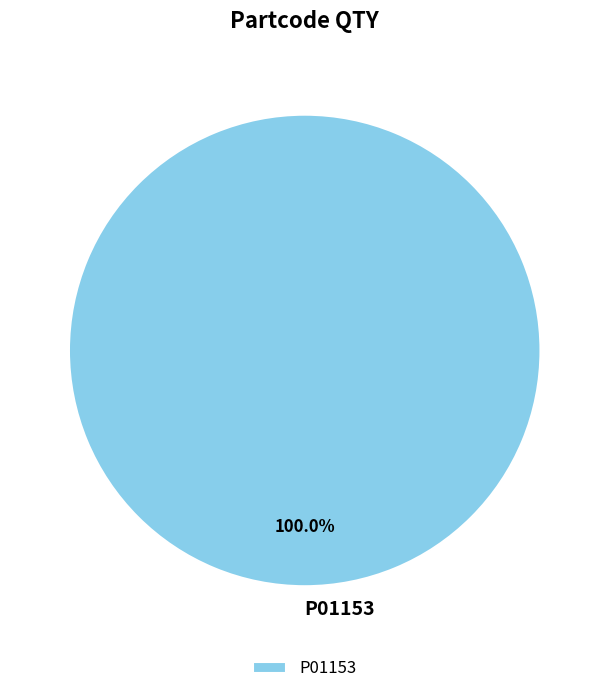

Is there a majority slice in this chart?

Yes